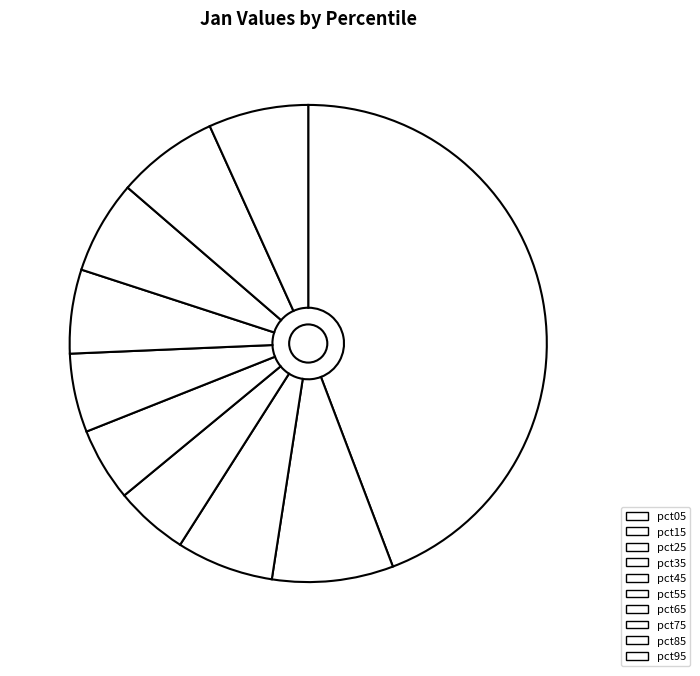

The pct65 slice represents 13% of the pie. True or false?

False